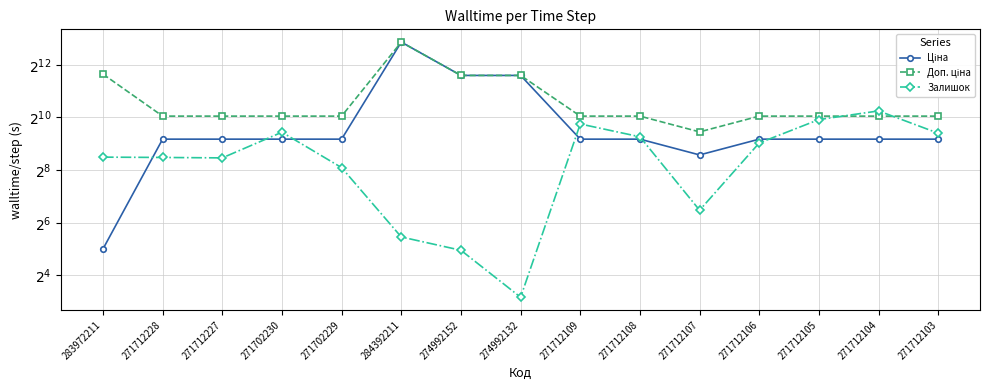

Read the Залишок value at 274992152.

31.0